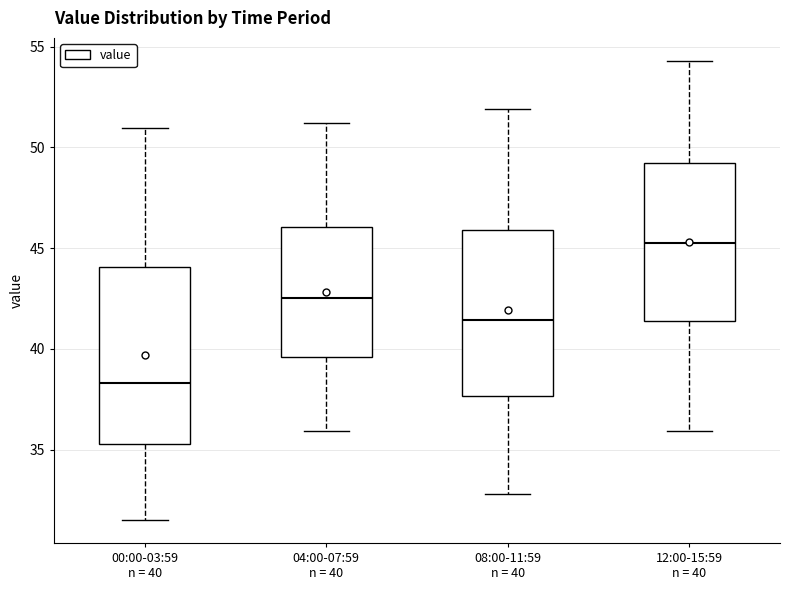

Where does the upper whisker of the box for 00:00-03:59 n = 40 end on the y-axis? The values are not printed on the chart, so give them approximately, as read against the axis.

51.0